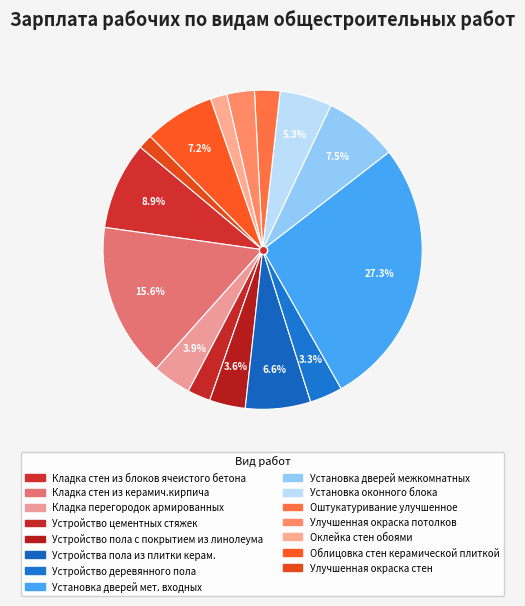

Rank the categories by value from highest to lowest.

Установка дверей мет. входных, Кладка стен из керамич.кирпича, Кладка стен из блоков ячеистого бетона, Установка дверей межкомнатных, Облицовка стен керамической плиткой, Устройства пола из плитки керам., Установка оконного блока, Кладка перегородок армированных, Устройство пола с покрытием из линолеума, Устройство деревянного пола, Улучшенная окраска потолков, Оштукатуривание улучшенное, Устройство цементных стяжек, Оклейка стен обоями, Улучшенная окраска стен